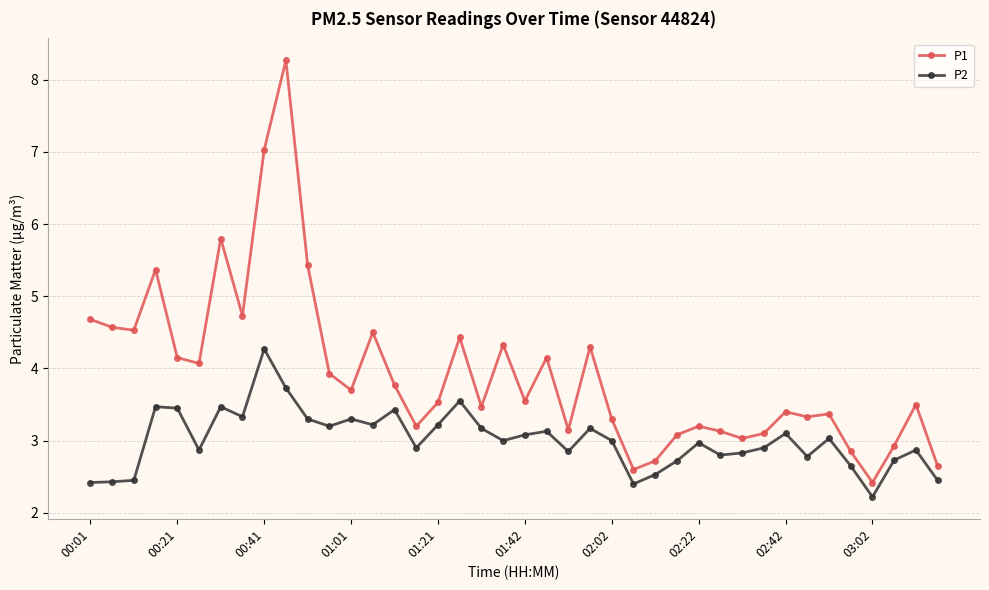

Rank the series by their maximum value, from lowest to highest.

P2, P1